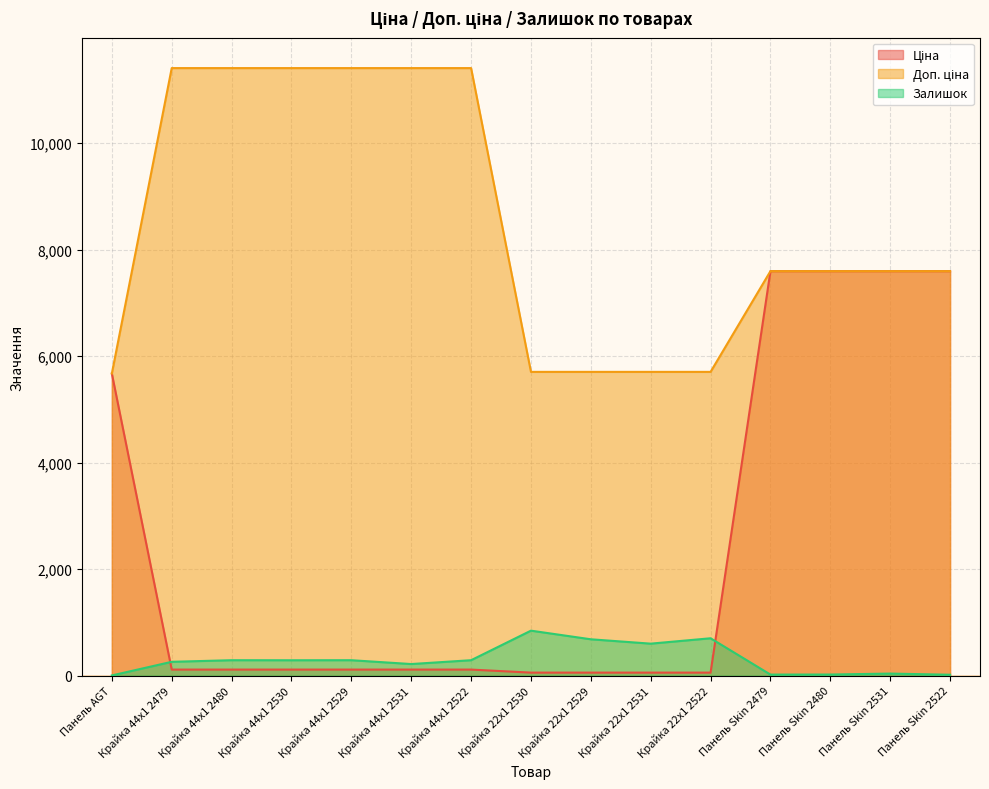

The value of Ціна at Панель Skin 2480 is 7596.5. True or false?

True